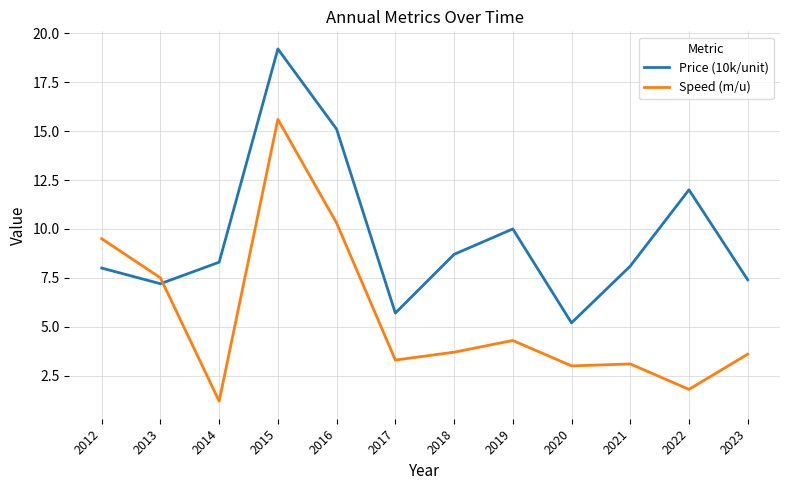

At which category is the sum across all series the highest?

2015